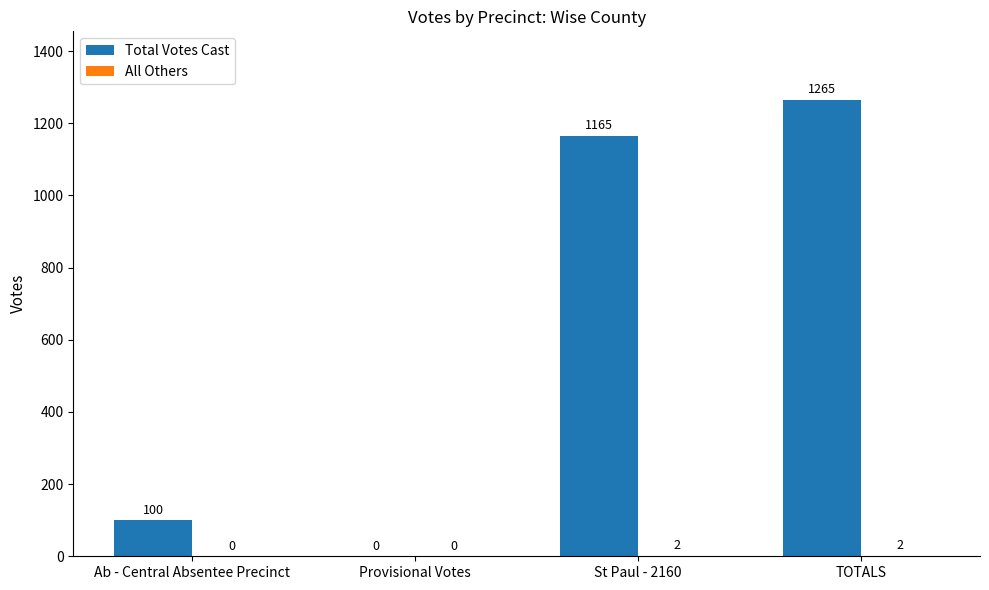

What is the sum of all Total Votes Cast values?

2530